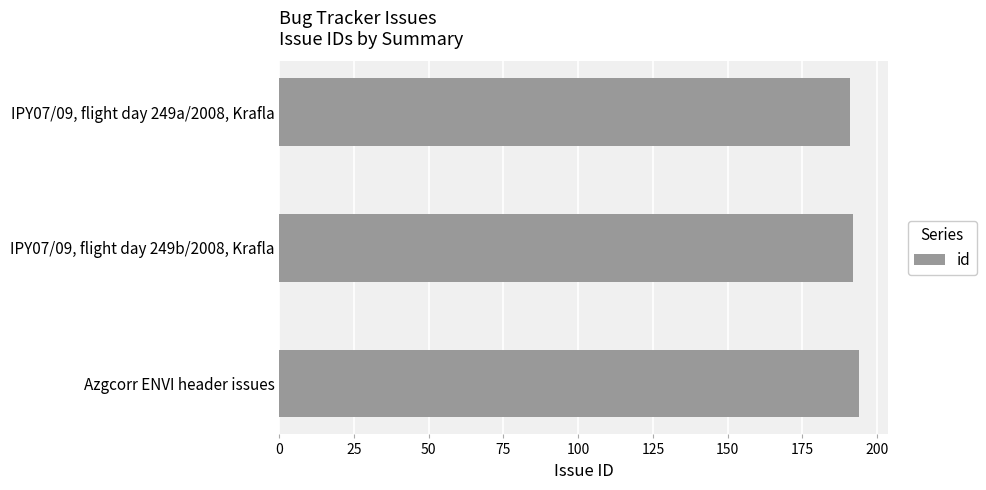

Rank the categories by value from lowest to highest.

IPY07/09, flight day 249a/2008, Krafla, IPY07/09, flight day 249b/2008, Krafla, Azgcorr ENVI header issues